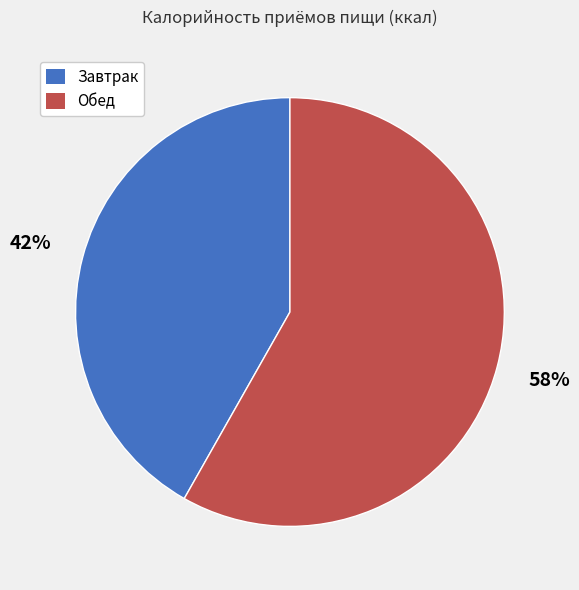

What is the ratio of the value at Обед to the value at Завтрак?

1.4